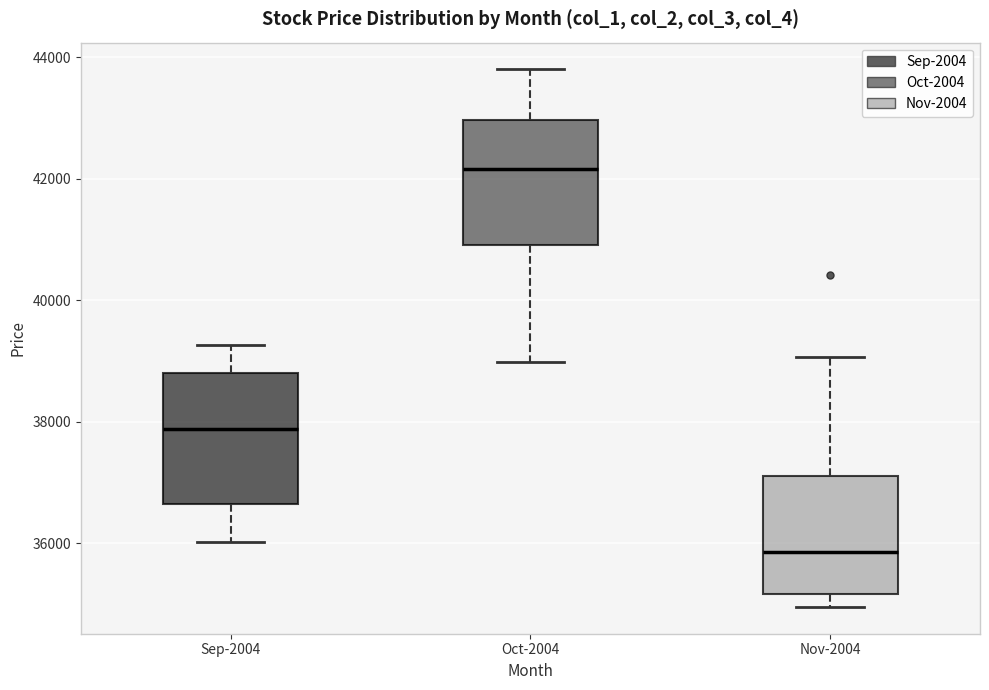

Reading left to right, read every box against the y-axis: the position of its median line, the range the box covers, and the ends of its whiskers. The values are not printed on the chart, so give them approximately, as read against the axis.

Sep-2004: median 37800, box 36600 to 38800, whiskers 36000 to 39200
Oct-2004: median 42200, box 41000 to 43000, whiskers 39000 to 43800
Nov-2004: median 35800, box 35200 to 37200, whiskers 35000 to 39000